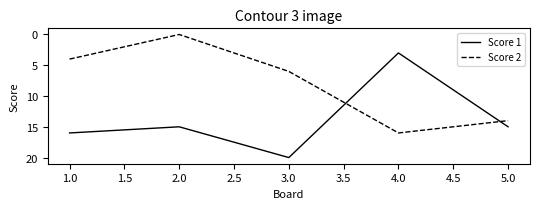

Is it true that Score 2 equals 14 at 5.0?

True